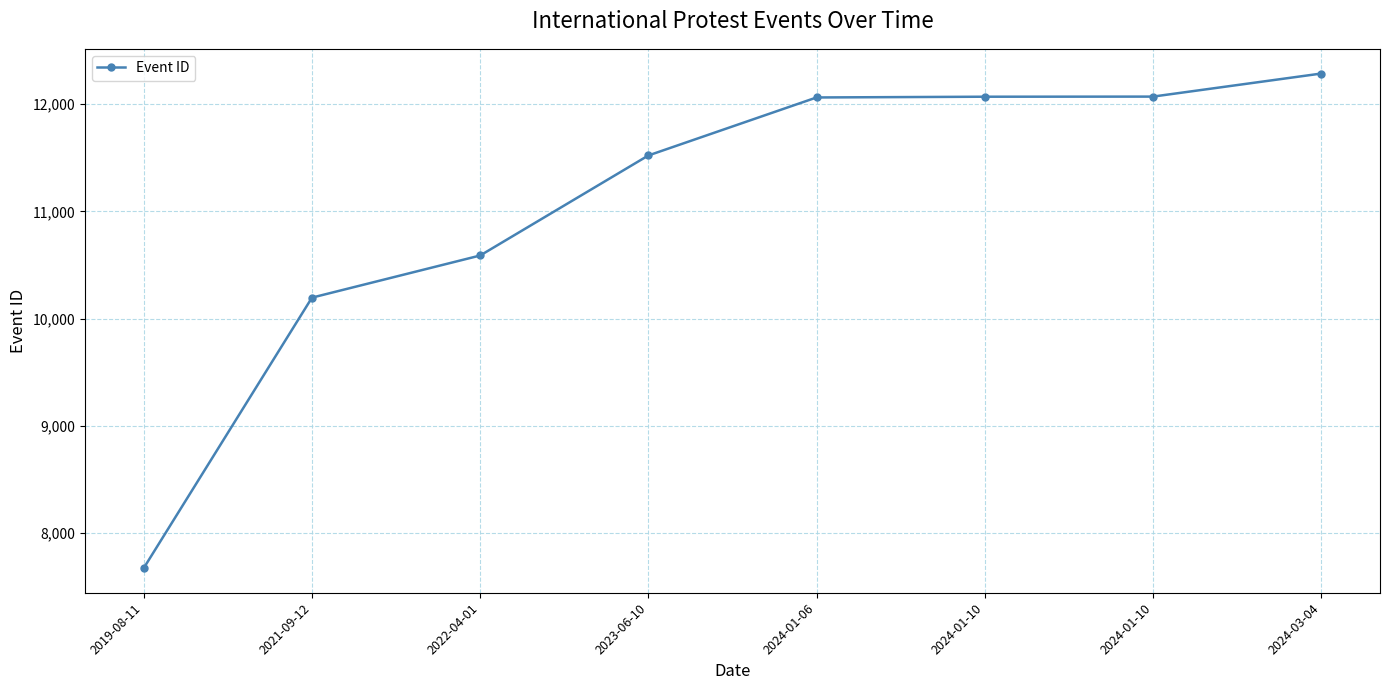

How many lines are shown in the chart?

1